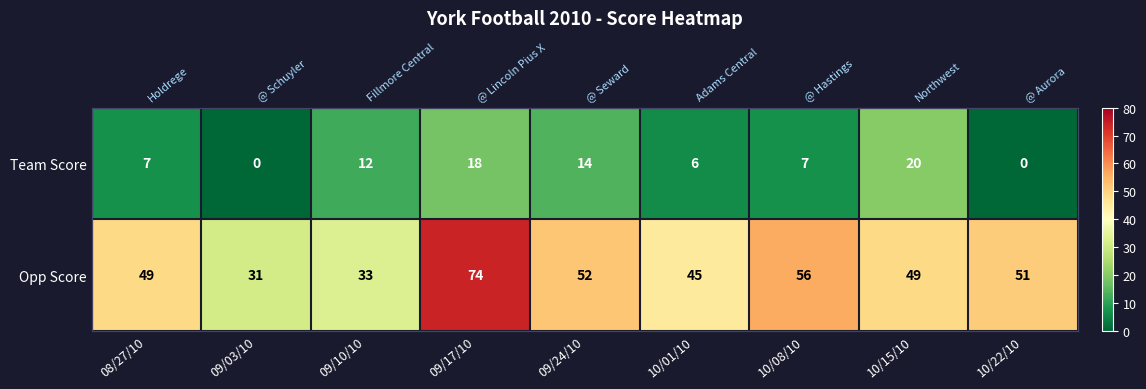

What is the sum of the Team Score values at 09/10/10 and 08/27/10?

19